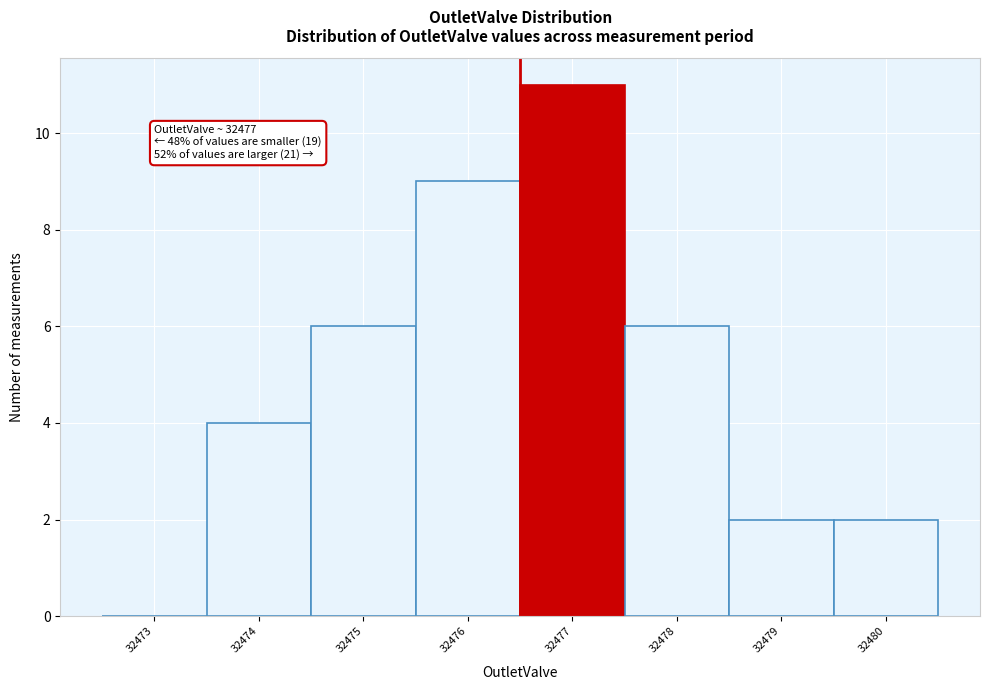

Reading left to right, extract all data points from this chart.

32473=0	32474=4	32475=6	32476=9	32477=11	32478=6	32479=2	32480=2